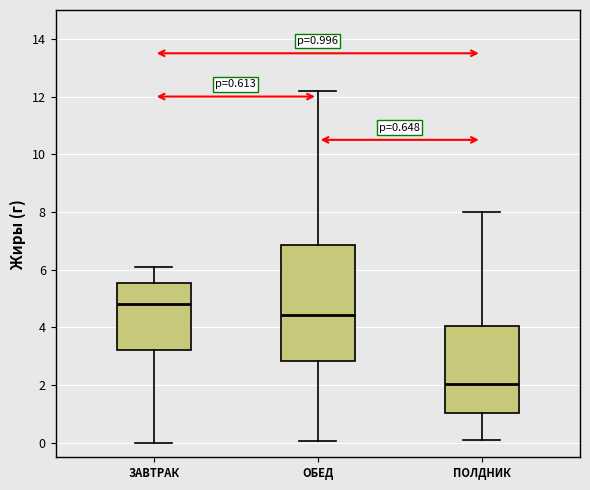

Which box has the lowest median line?

ПОЛДНИК